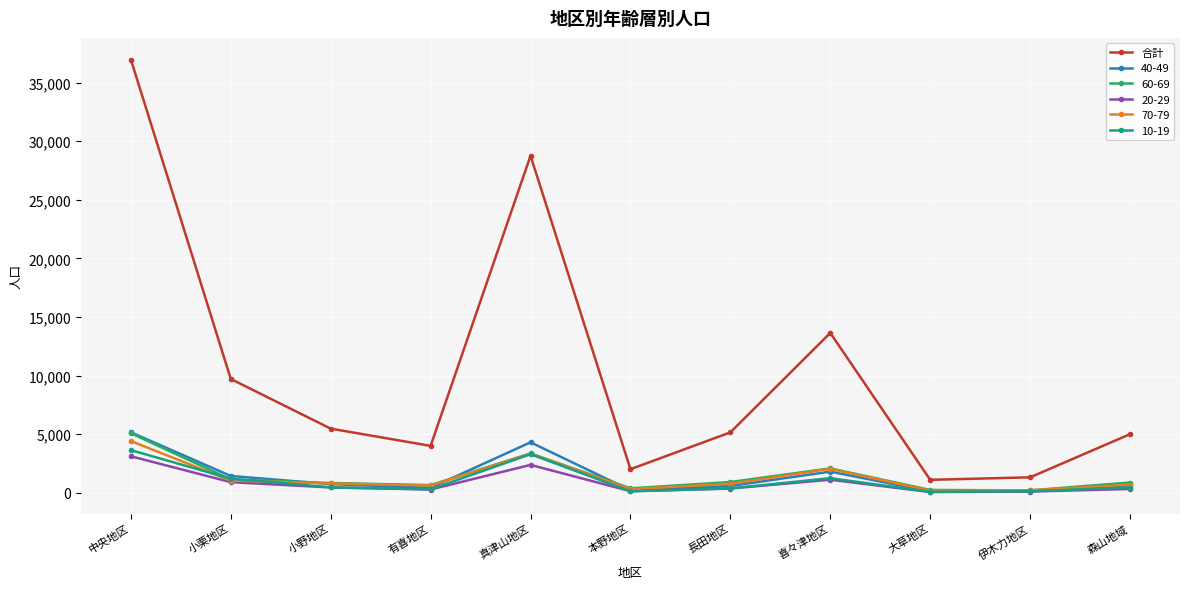

True or false: 合計 has a value of 1312 at 伊木力地区.

True